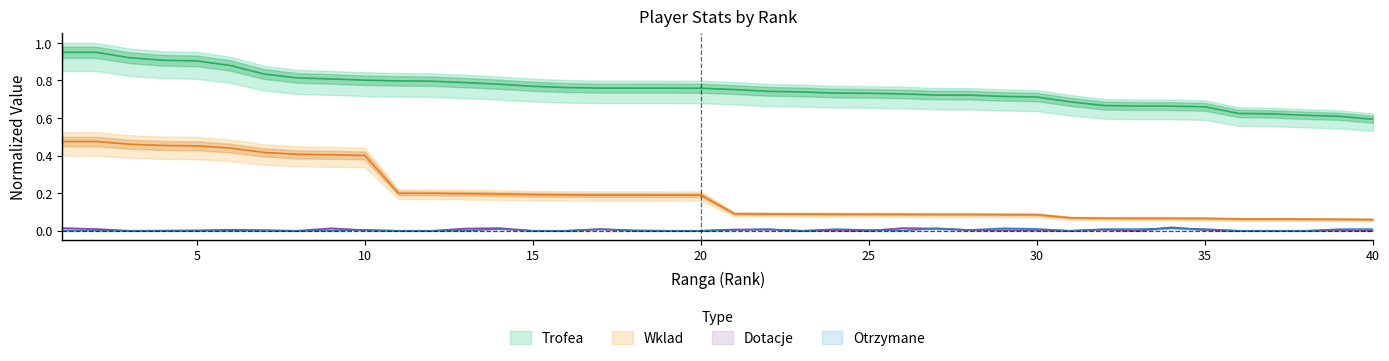

How many lines are shown in the chart?

4